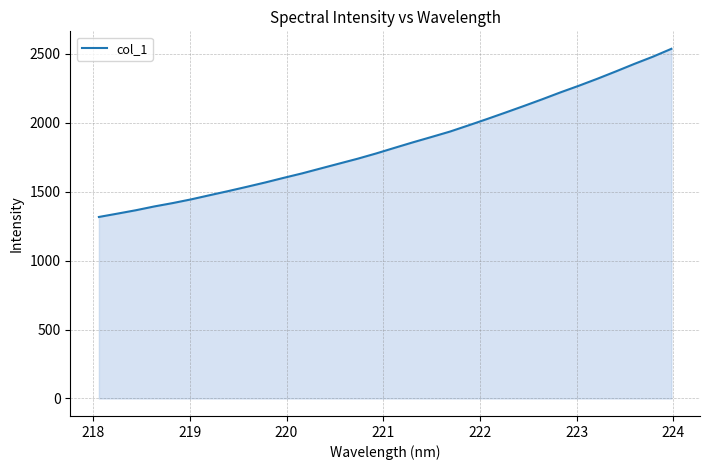

What is the smallest value displayed?

1317.0